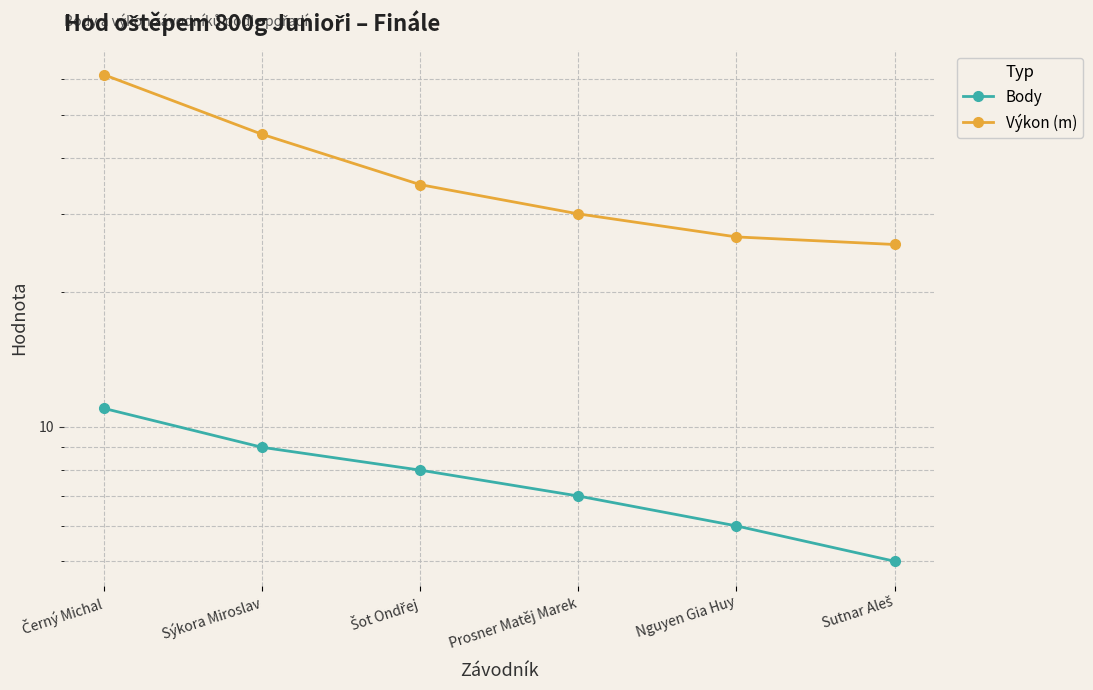

Does the chart display data point markers on the line(s)?

Yes